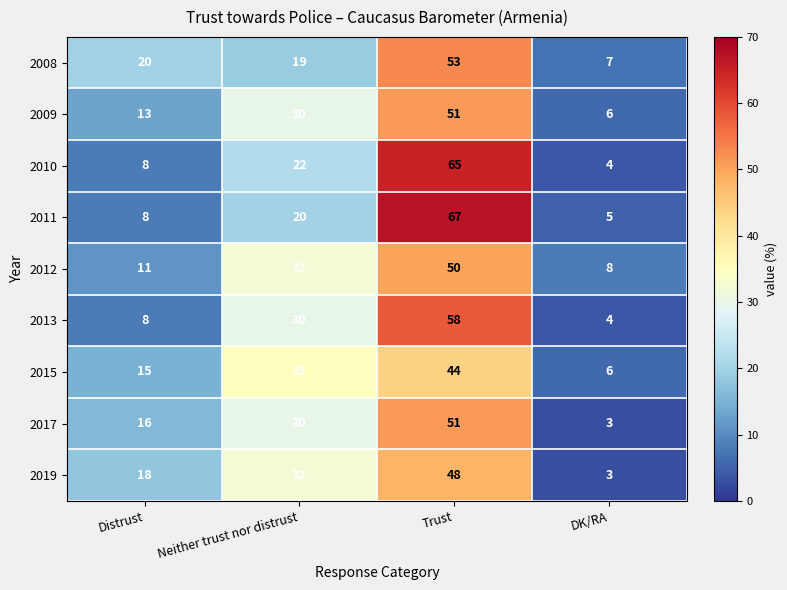

What is the maximum value shown in the chart?

67